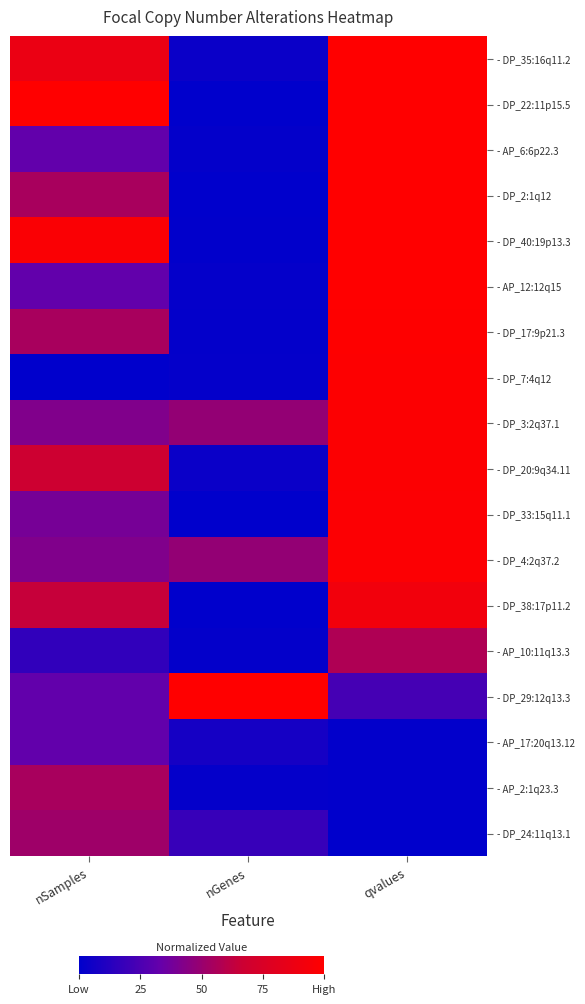

List the series in order of their peak value, lowest first.

- AP_17:20q13.12, - DP_24:11q13.1, - AP_2:1q23.3, - AP_10:11q13.3, - DP_38:17p11.2, - DP_4:2q37.2, - DP_33:15q11.1, - DP_20:9q34.11, - DP_3:2q37.1, - DP_7:4q12, - DP_17:9p21.3, - AP_12:12q15, - DP_40:19p13.3, - DP_2:1q12, - AP_6:6p22.3, - DP_35:16q11.2, - DP_22:11p15.5, - DP_29:12q13.3